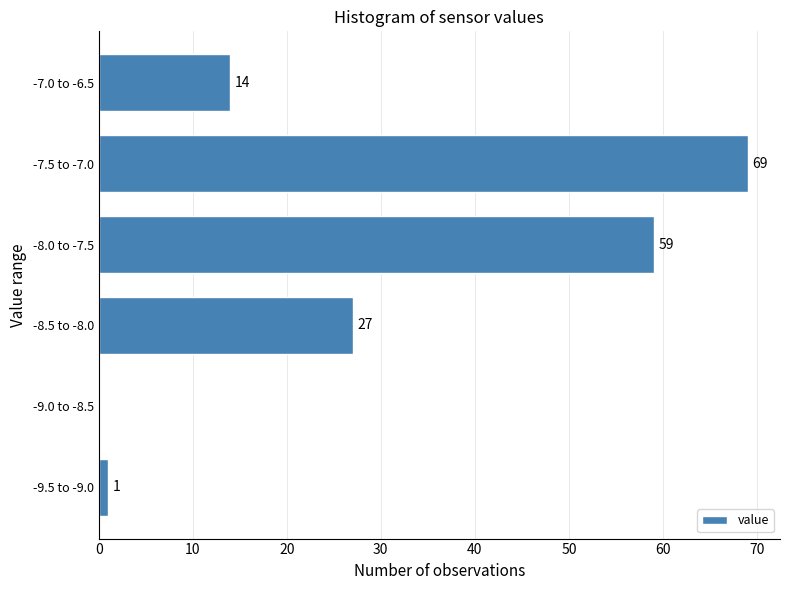

Reading bottom to top, transcribe all the data shown in this chart.

-9.5 to -9.0=1	-9.0 to -8.5=0	-8.5 to -8.0=27	-8.0 to -7.5=59	-7.5 to -7.0=69	-7.0 to -6.5=14